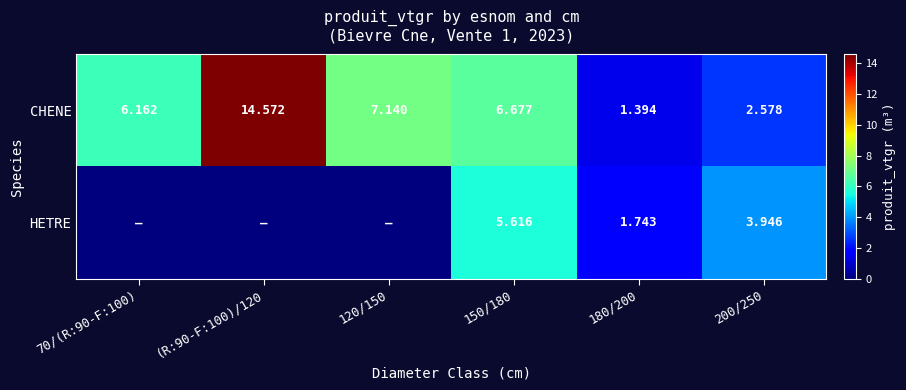

Is the value of HETRE at 180/200 greater than the value of CHENE at 180/200?

Yes